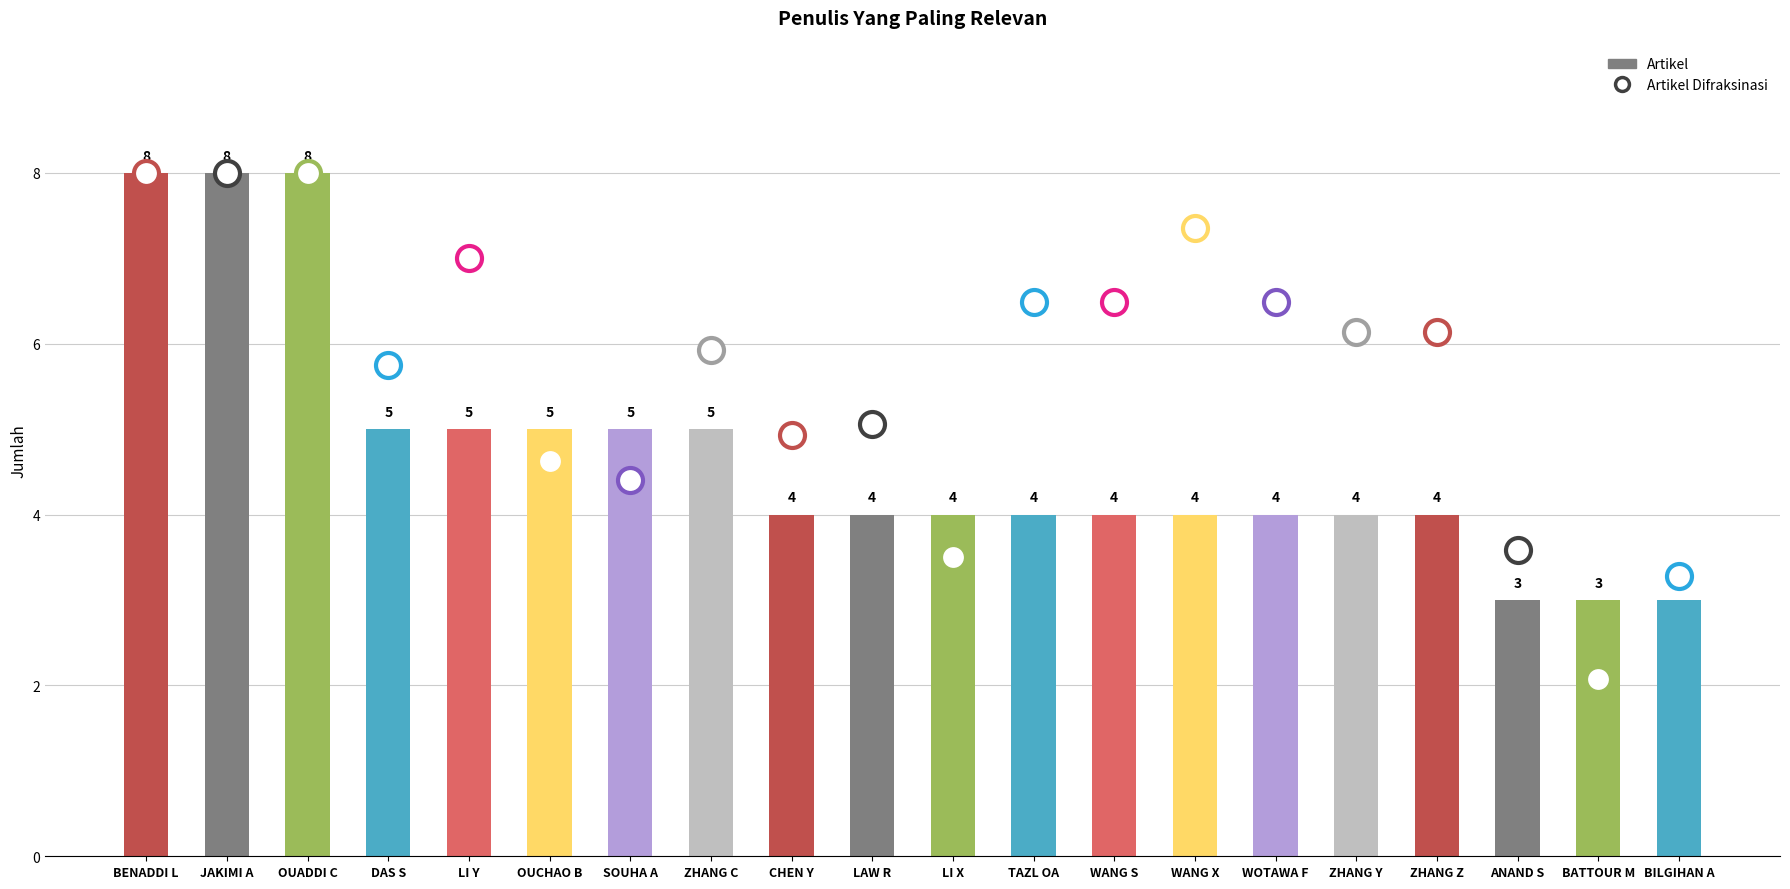

Between CHEN Y and BATTOUR M, which is larger?

CHEN Y